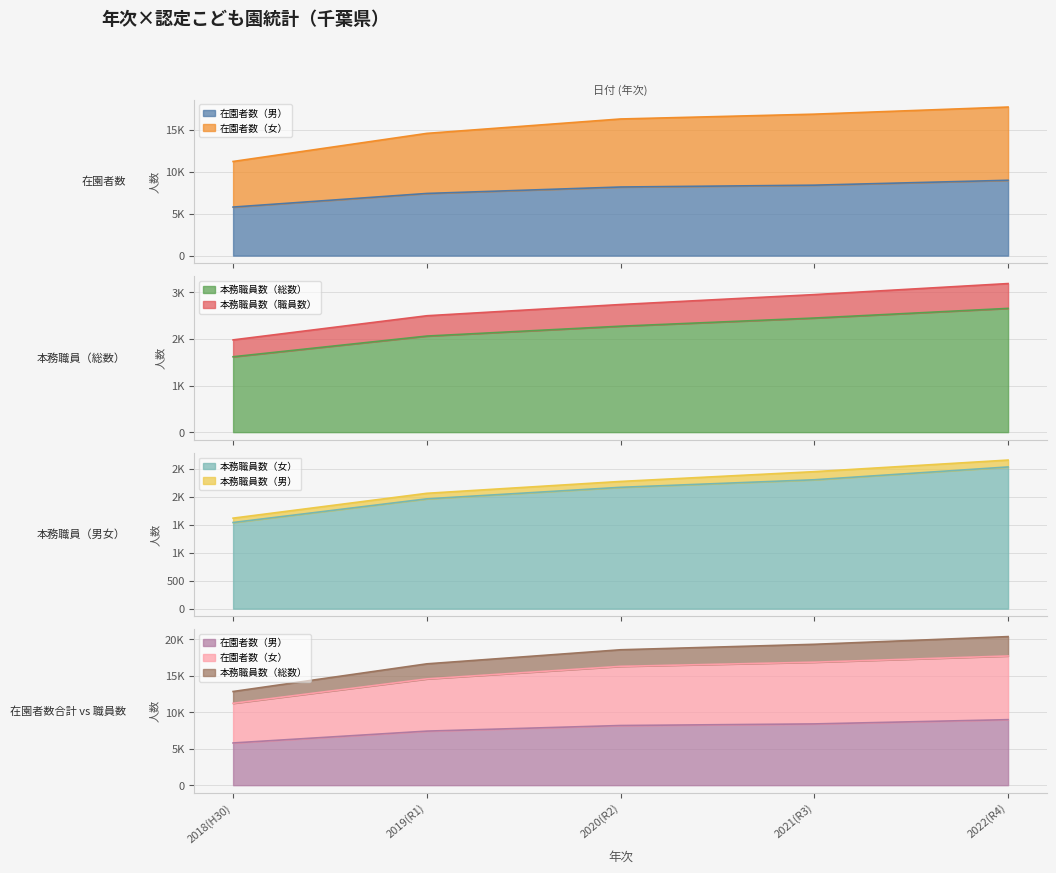

What position from the left is 2021(R3)?

4